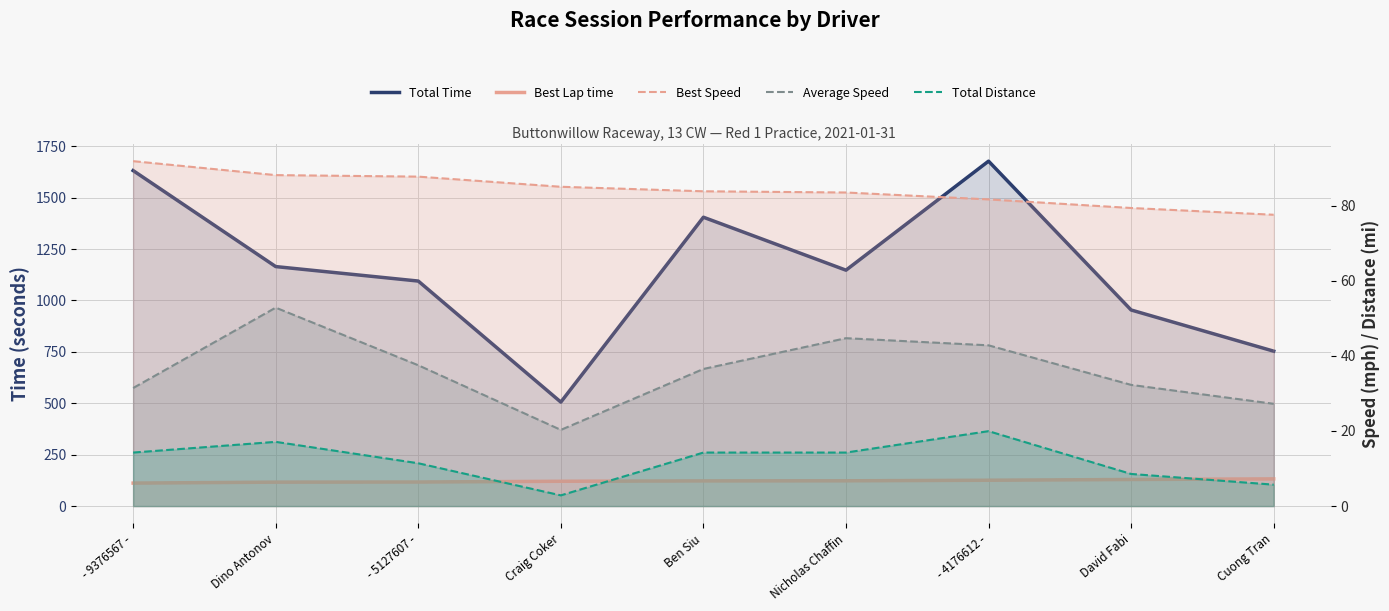

Which series has the largest total across all categories?

Total Time